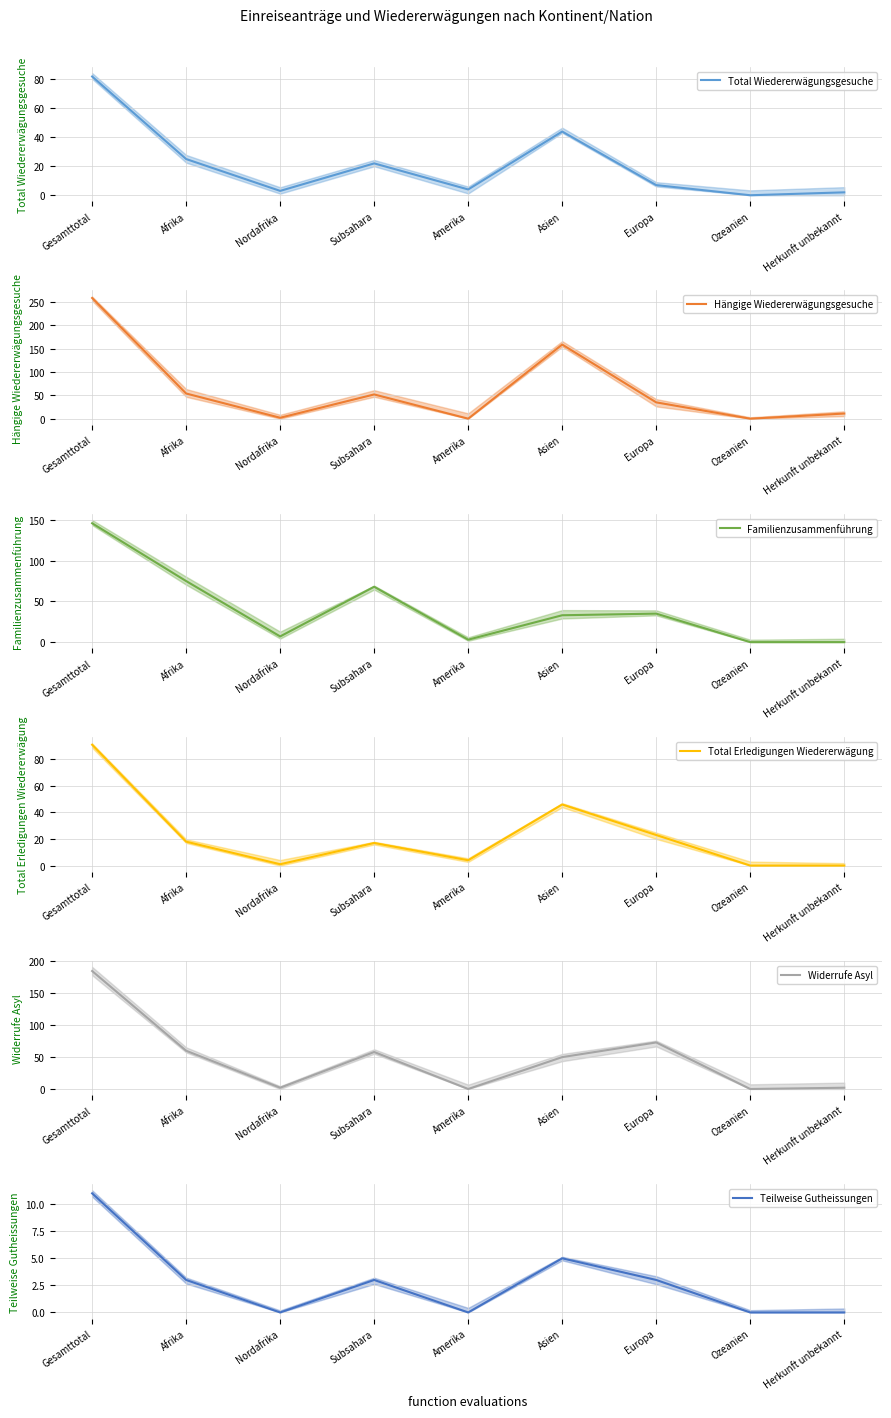

How many data points in Familienzusammenführung are less than 33?

4